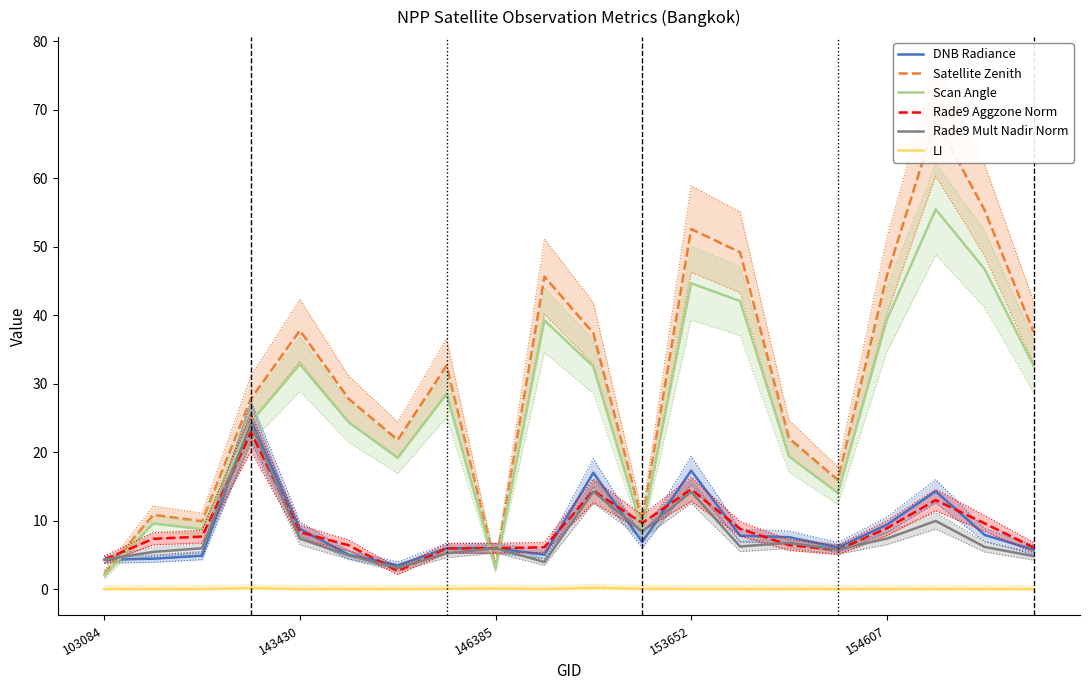

The value of Satellite Zenith at 6 is 8.4. True or false?

False